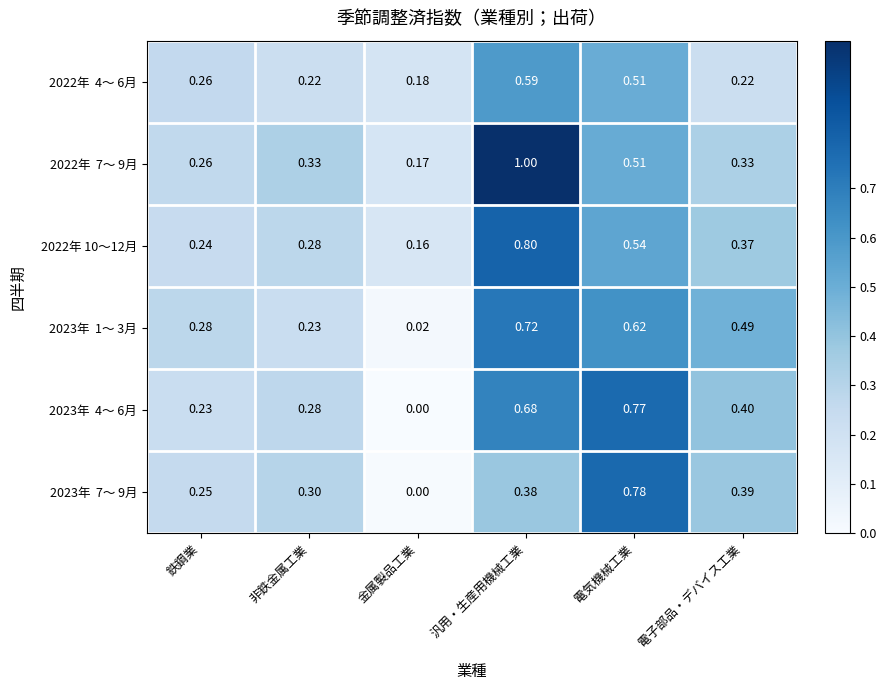

Which label corresponds to the smallest value in the chart?

金属製品工業